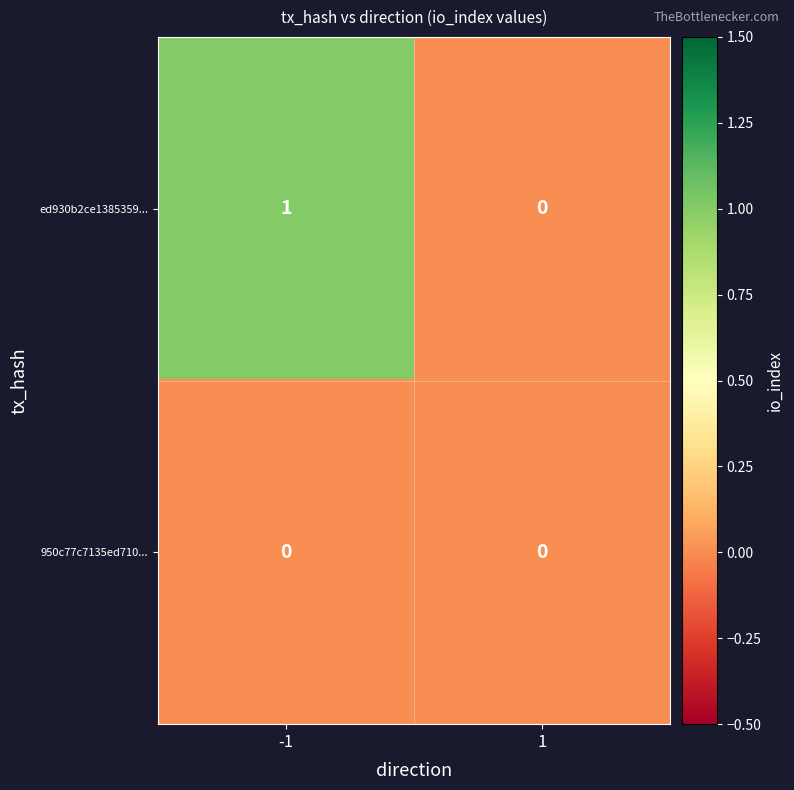

Is the value of ed930b2ce1385359... at -1 greater than the value of 950c77c7135ed710... at -1?

Yes